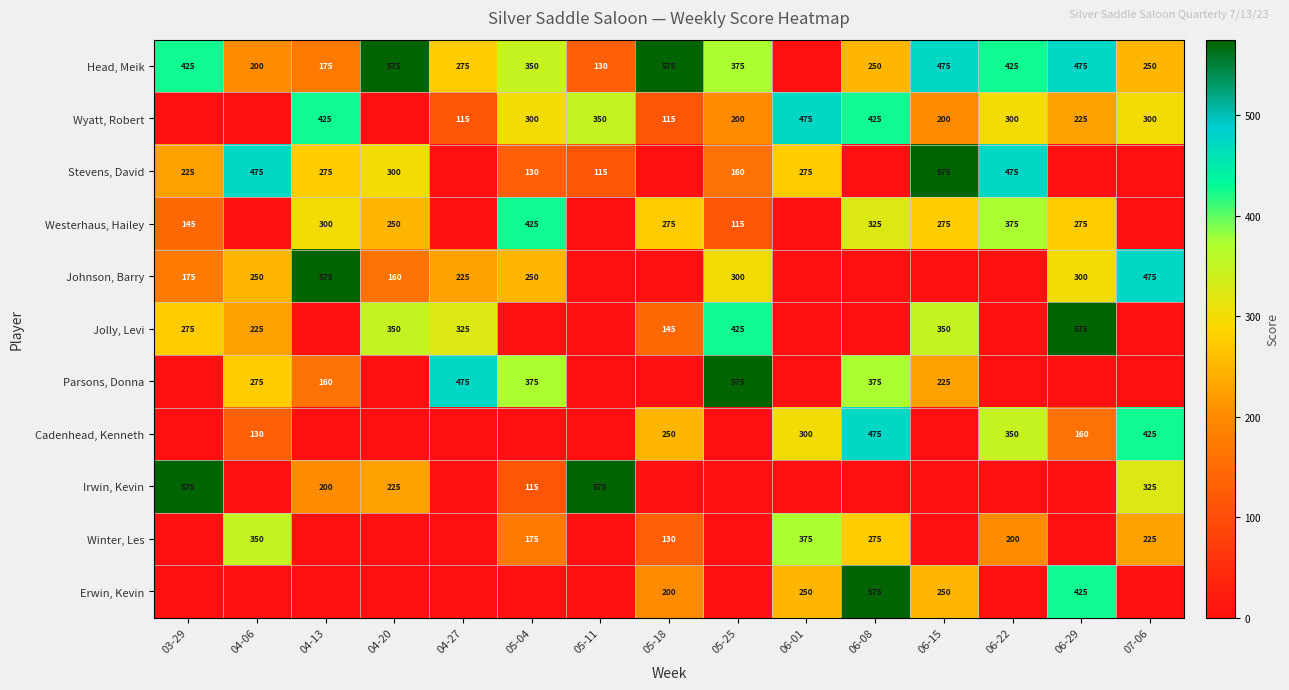

How many series are shown in this chart?

11